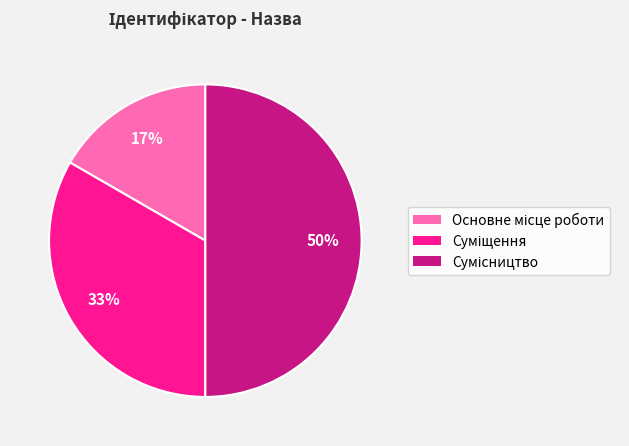

To the nearest percent, what is the average slice percentage?

33%